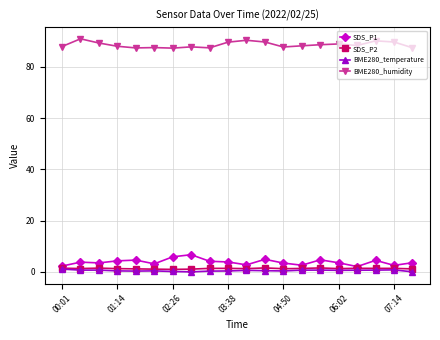

What are all the series names shown in the legend?

SDS_P1, SDS_P2, BME280_temperature, BME280_humidity